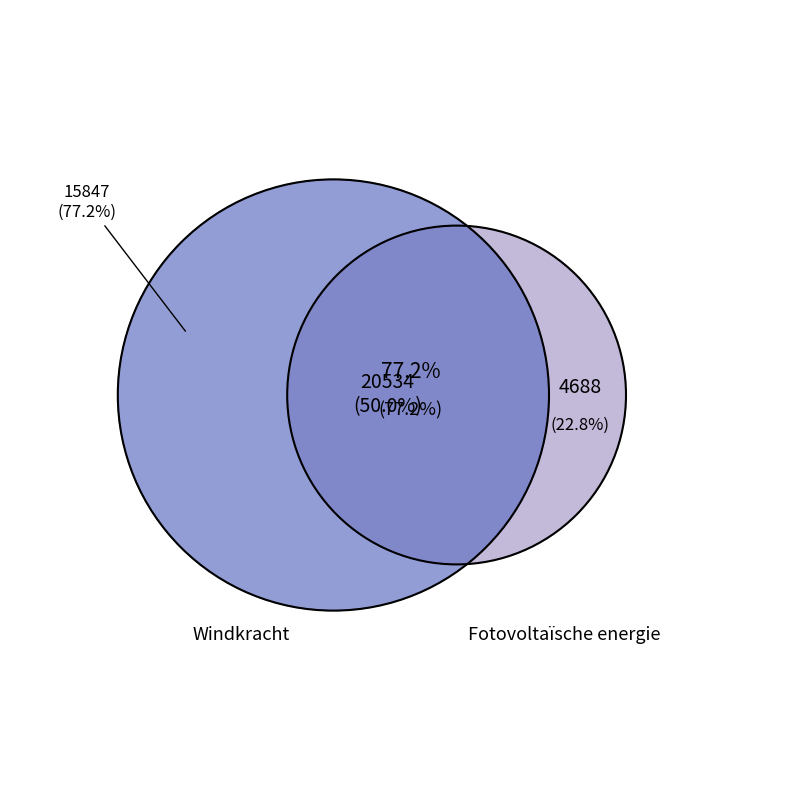

True or false: Windkracht accounts for 77% of the total.

True